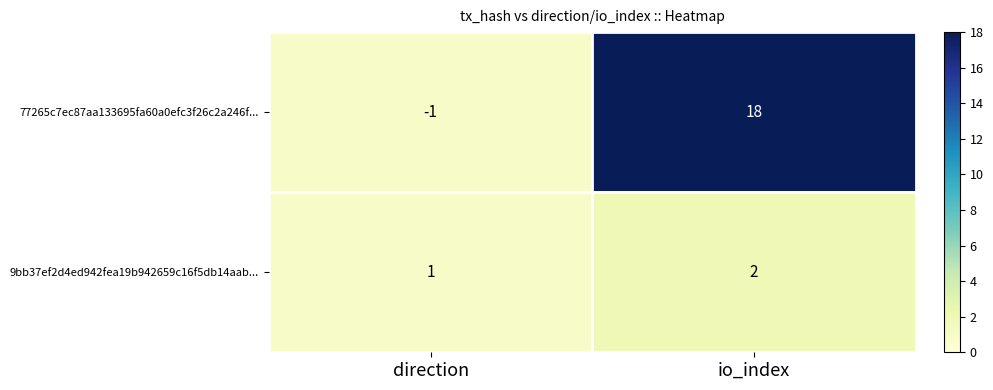

List the series in order of their peak value, lowest first.

9bb37ef2d4ed942fea19b942659c16f5db14aab..., 77265c7ec87aa133695fa60a0efc3f26c2a246f...